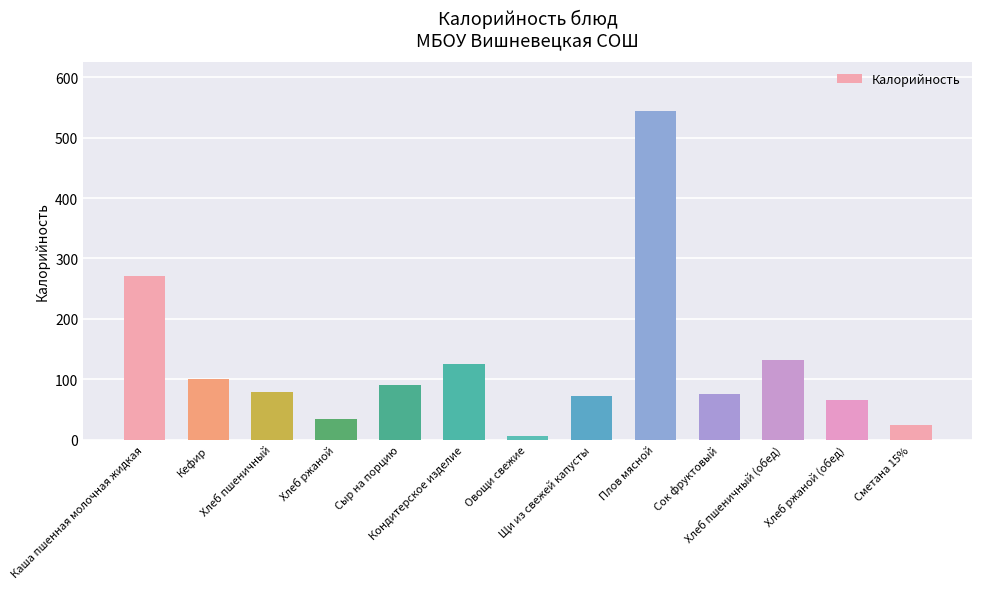

Reading left to right, what are all the values shown in this chart?

271.4	100.0	79.0	34.8	90.0	124.9	6.6	71.8	544.0	76.3	131.6	66.0	24.0